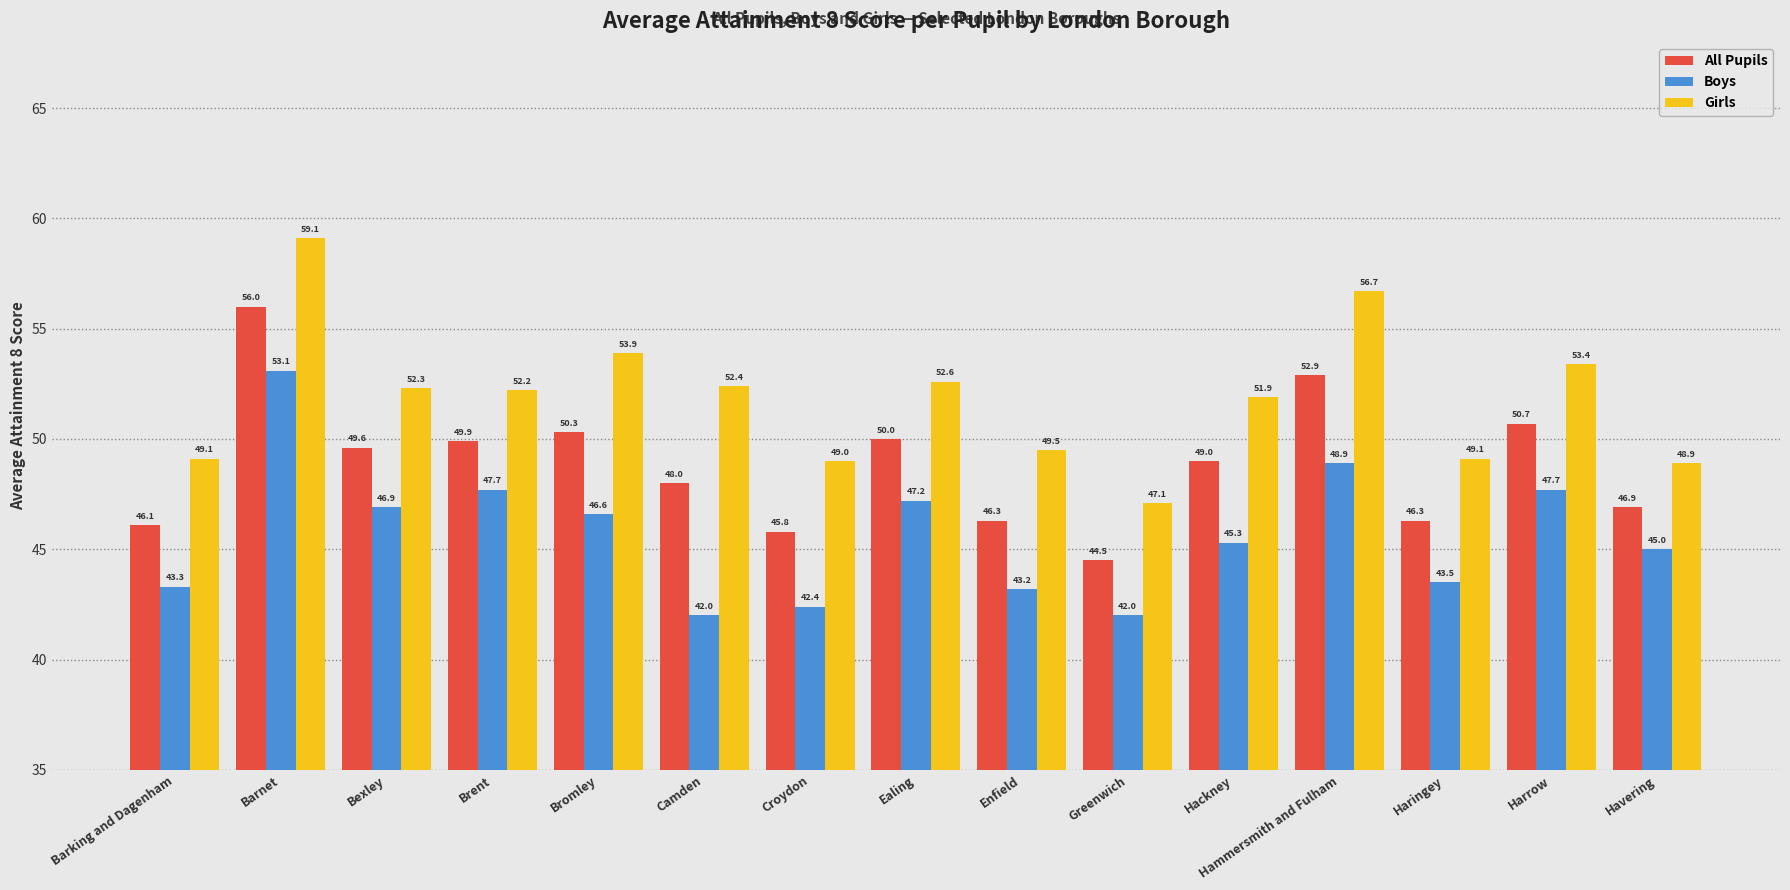

Rank the series by their average value, from lowest to highest.

Boys, All Pupils, Girls